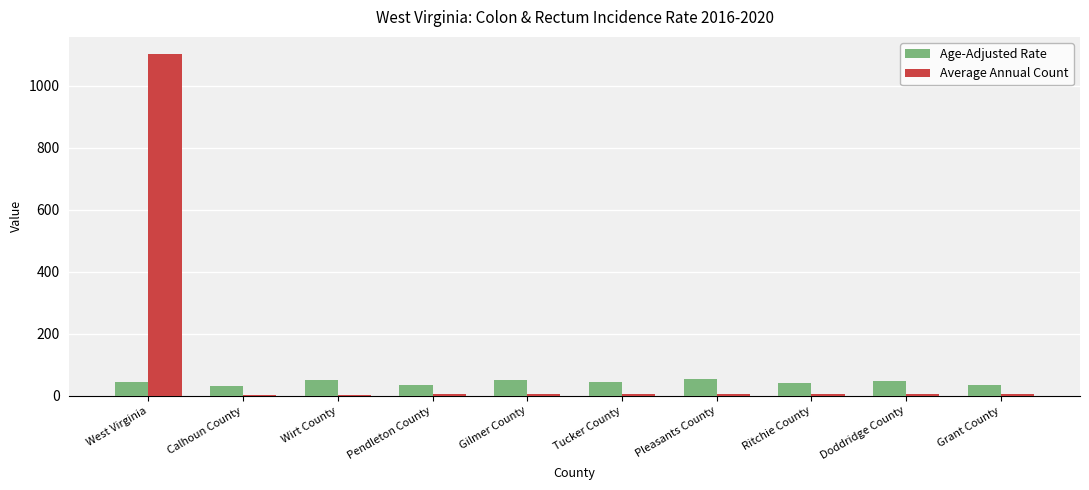

True or false: Average Annual Count has a value of 5.0 at Pendleton County.

True